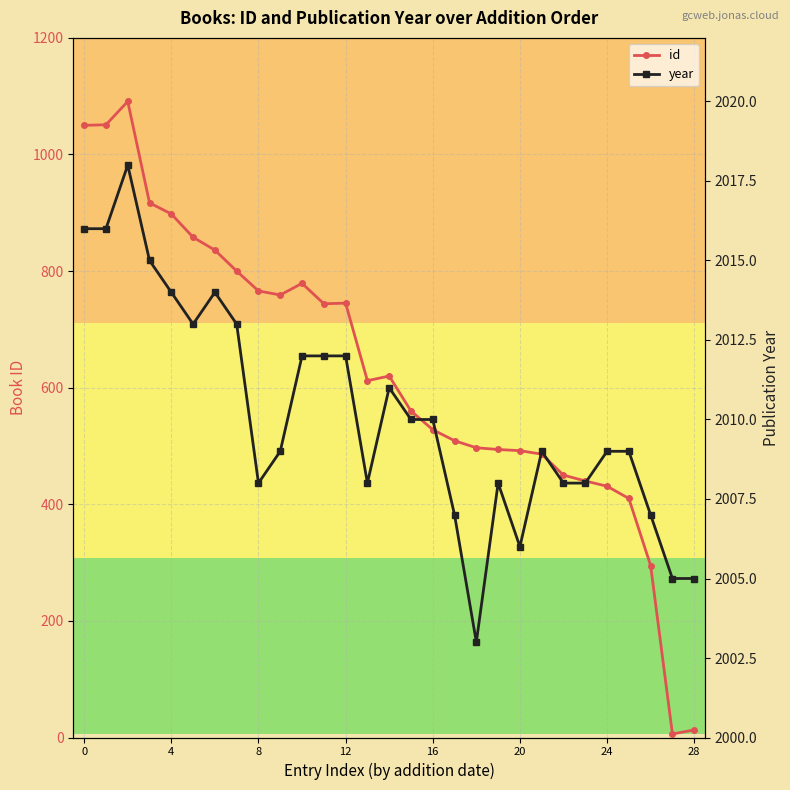

What is the average value of the id series?

625